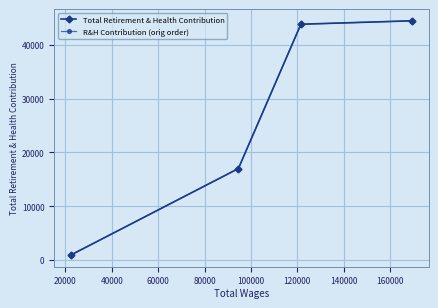

What is the value of the R&H Contribution (orig order) point at the 2nd from the left?

16992